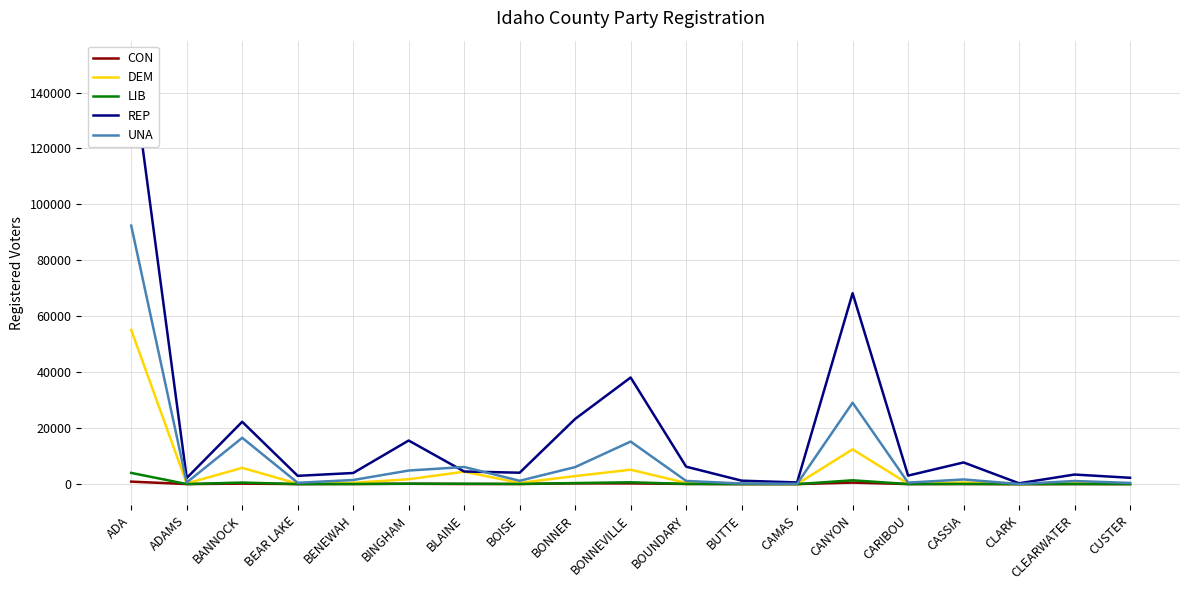

Which label corresponds to the smallest value in the chart?

CLARK